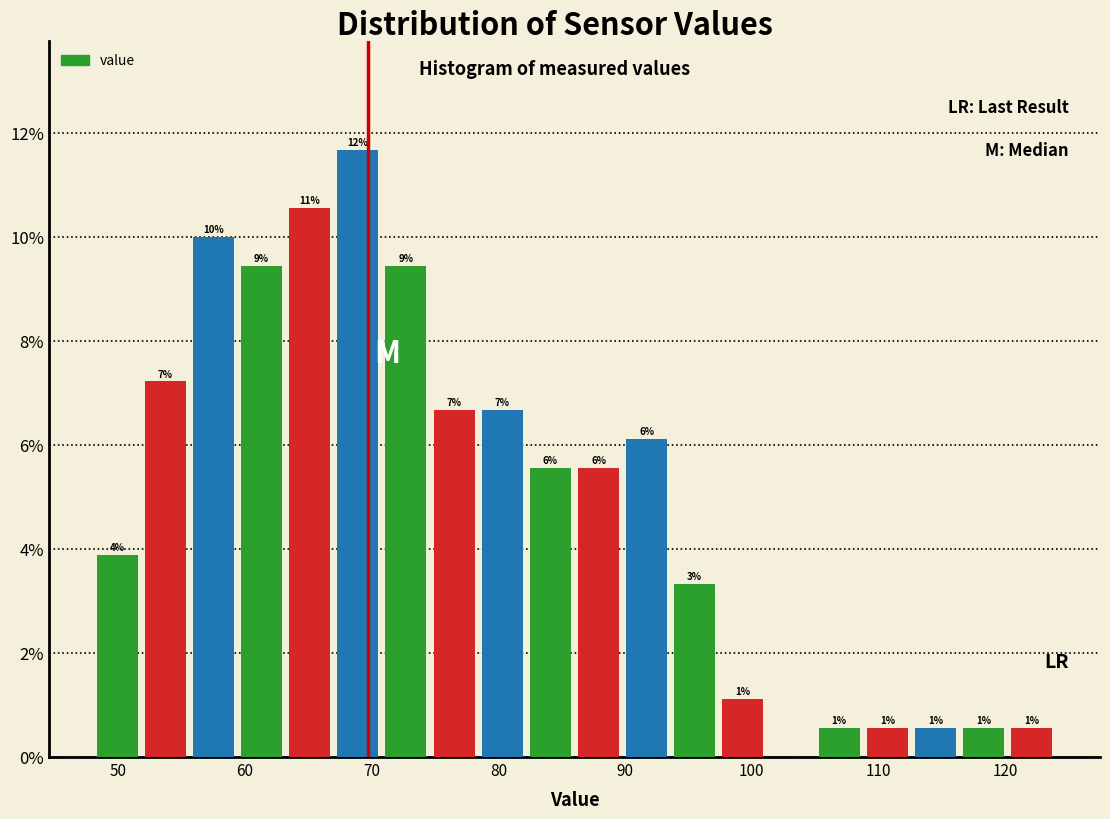

Around what value on the x-axis is the tallest bar? Give the approximate position of its centre, as read against the axis.

69